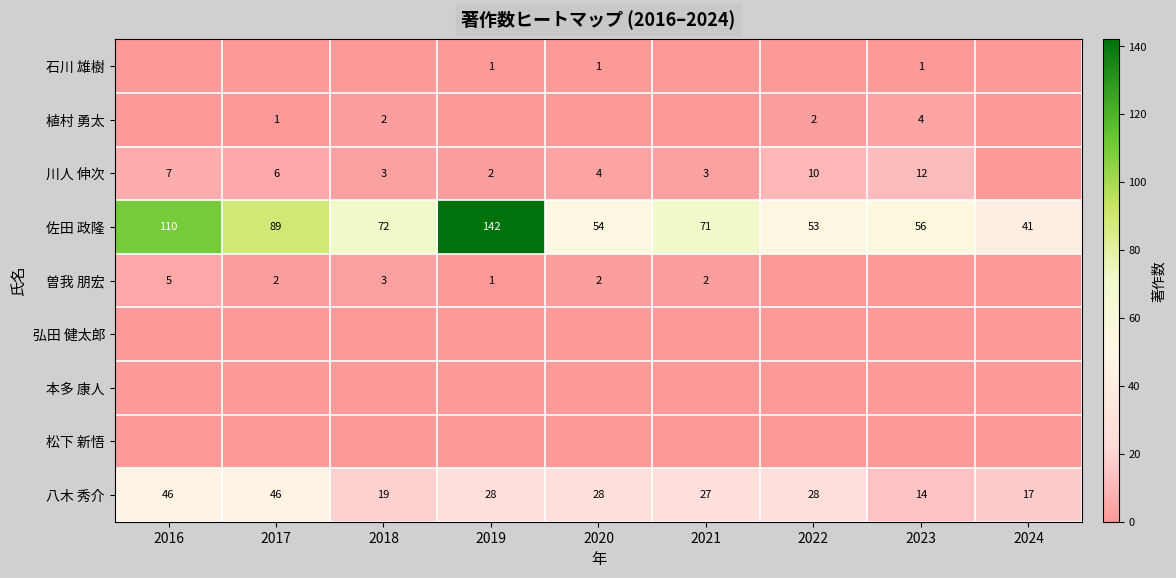

At which label does 佐田 政隆 first exceed 71?

2016